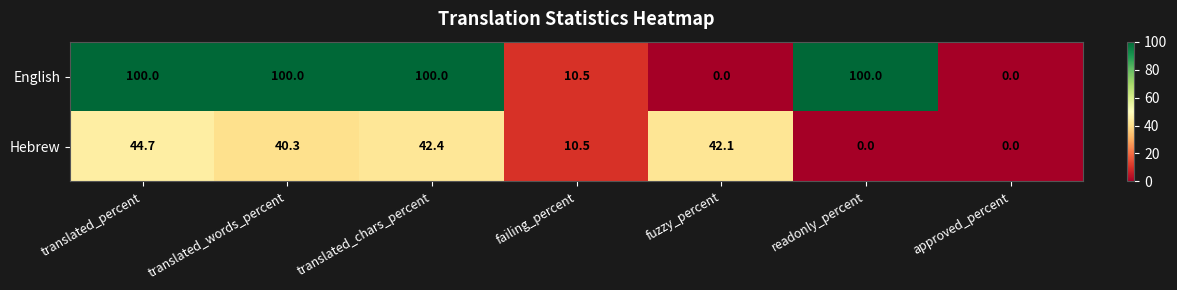

True or false: Hebrew has a value of 42.4 at translated_chars_percent.

True